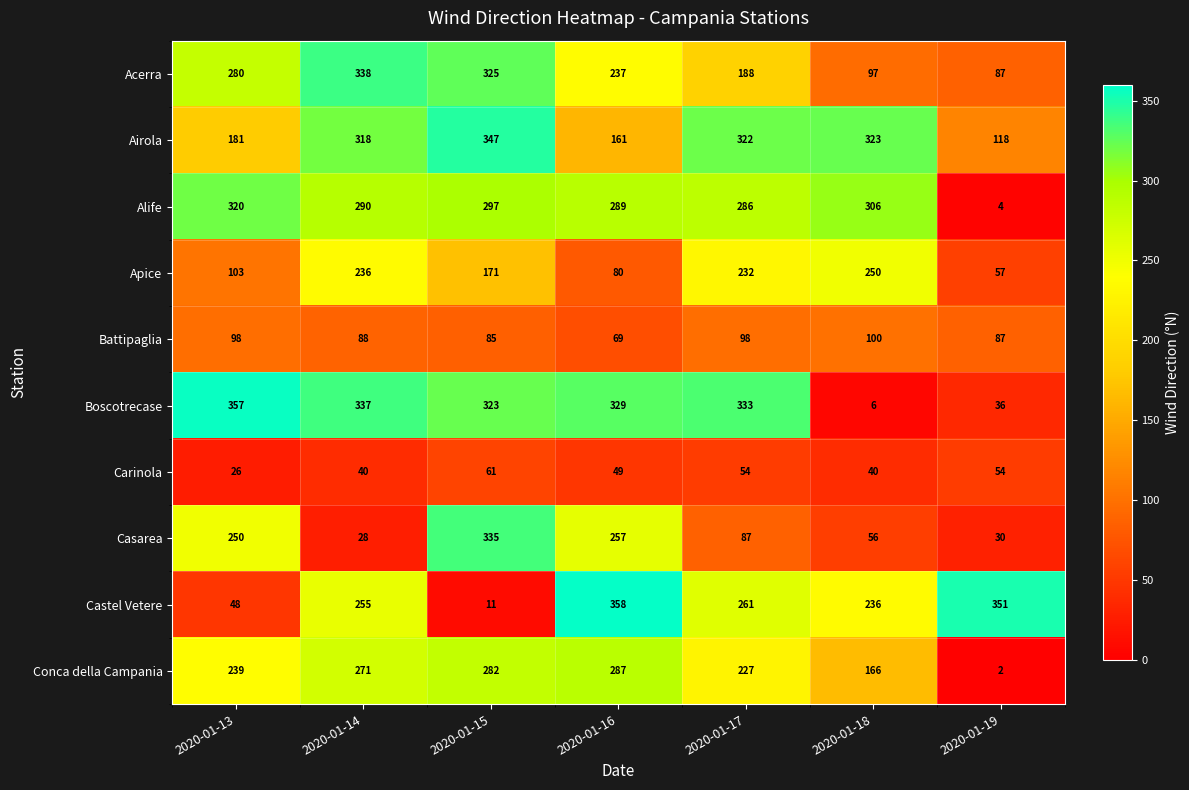

What is the smallest value displayed?

2